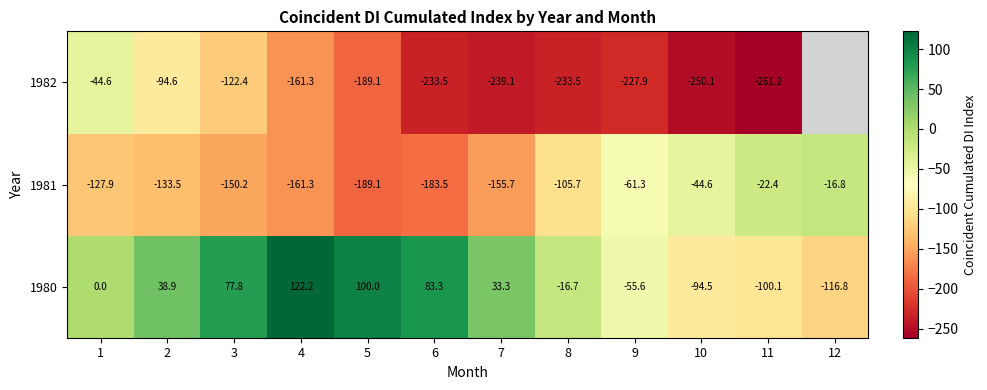

What is the minimum value shown in the chart?

-261.2